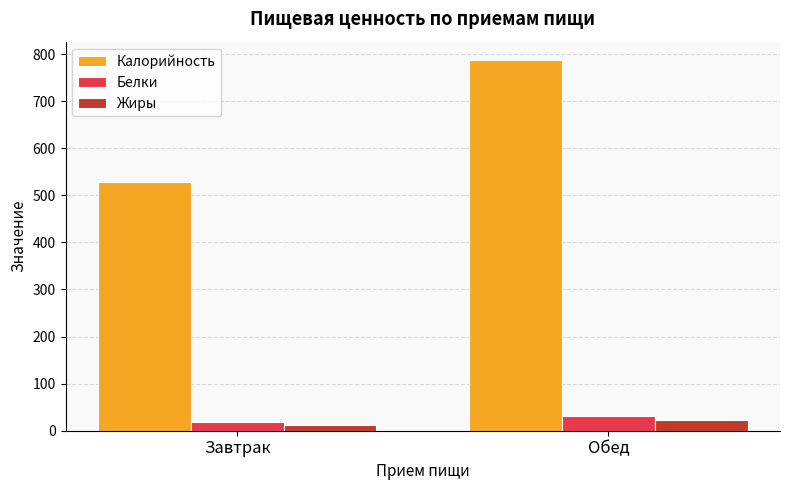

Where is Калорийность nearest to the value 657?

Завтрак